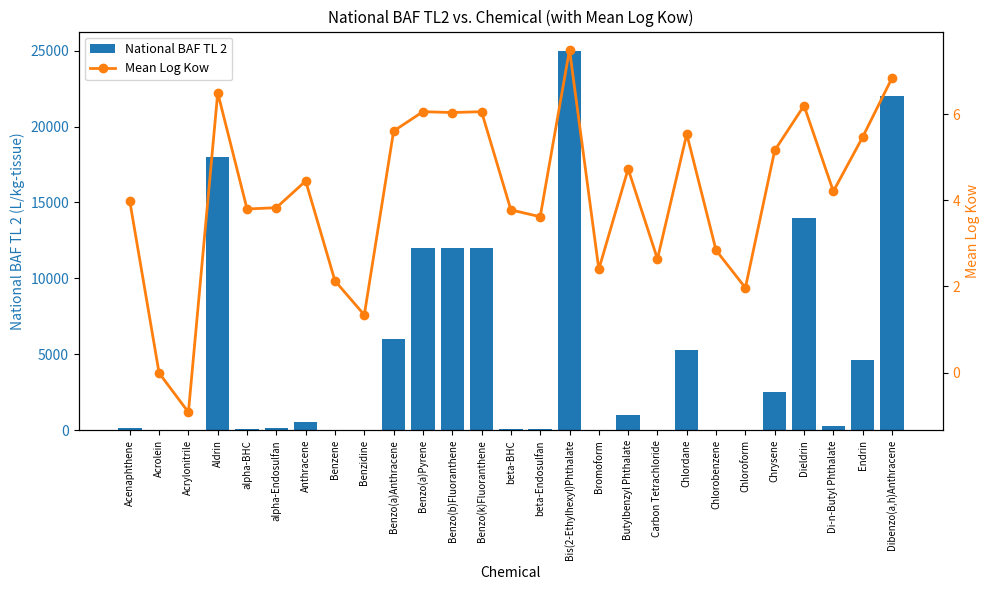

The National BAF TL 2 series shows 12000.0 at Benzo(k)Fluoranthene. True or false?

True